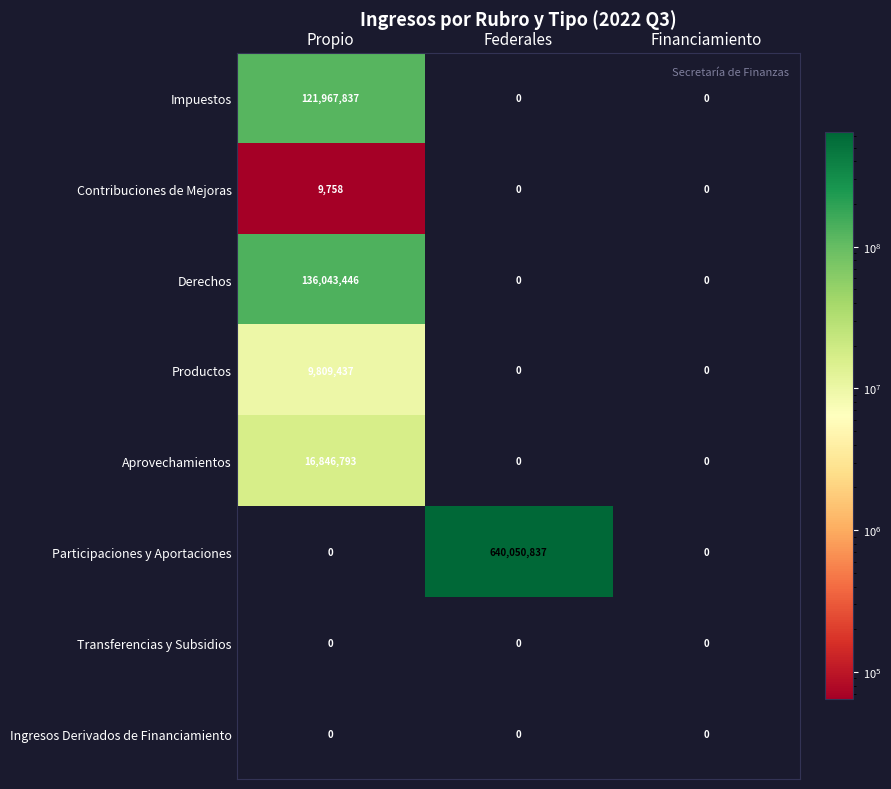

What is the difference between the maximum and second lowest values in the Participaciones y Aportaciones series?

640050837